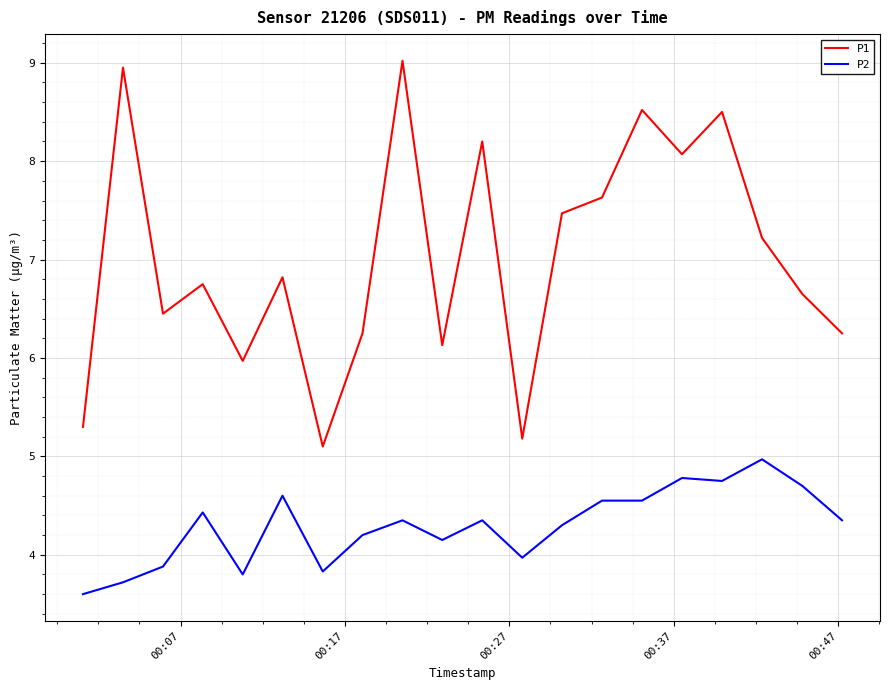

Which series has the largest range (max minus min)?

P1